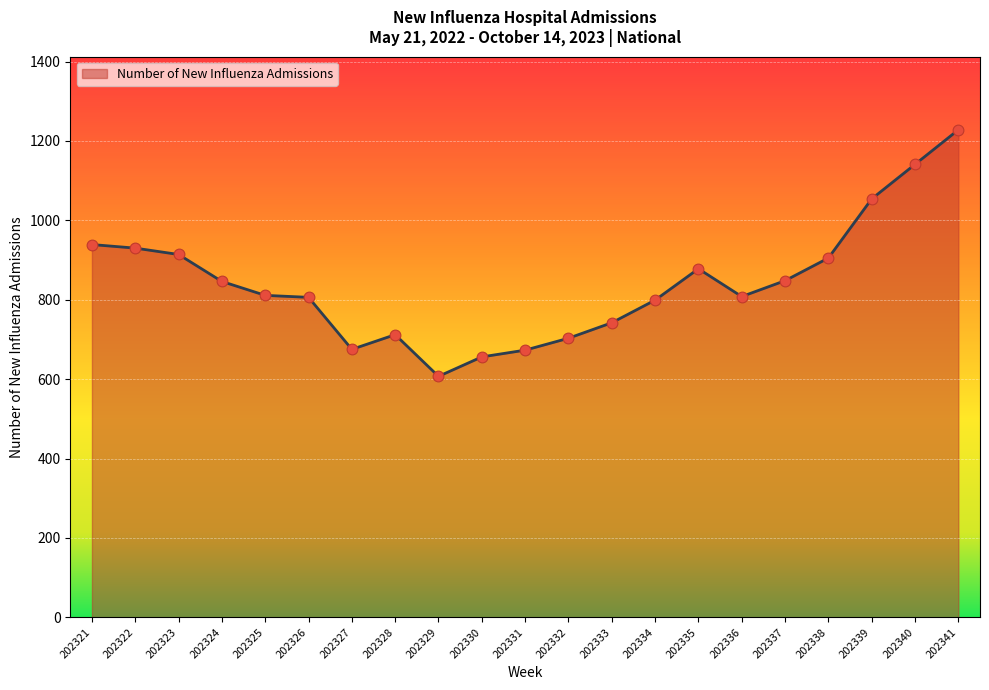

What is the change in value from 202328 to 202336?

+96